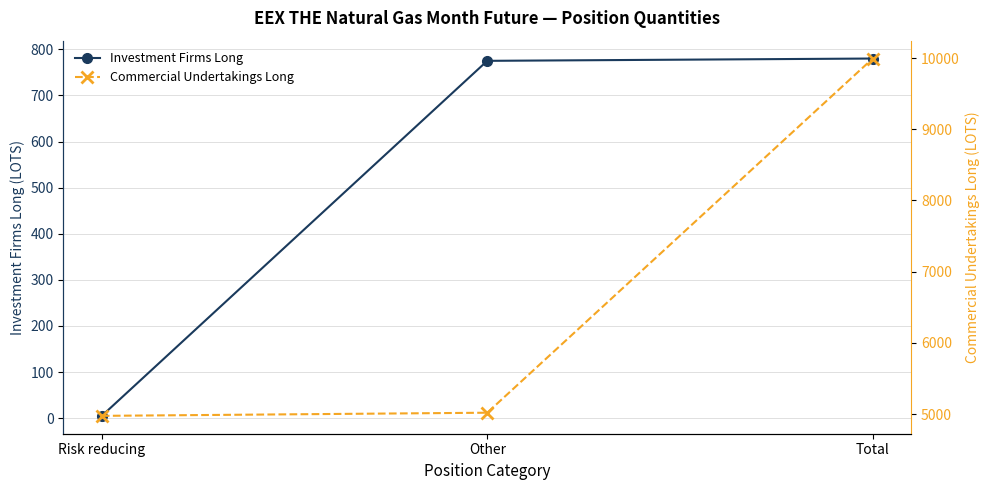

What is the average value of the Investment Firms Long series?

520